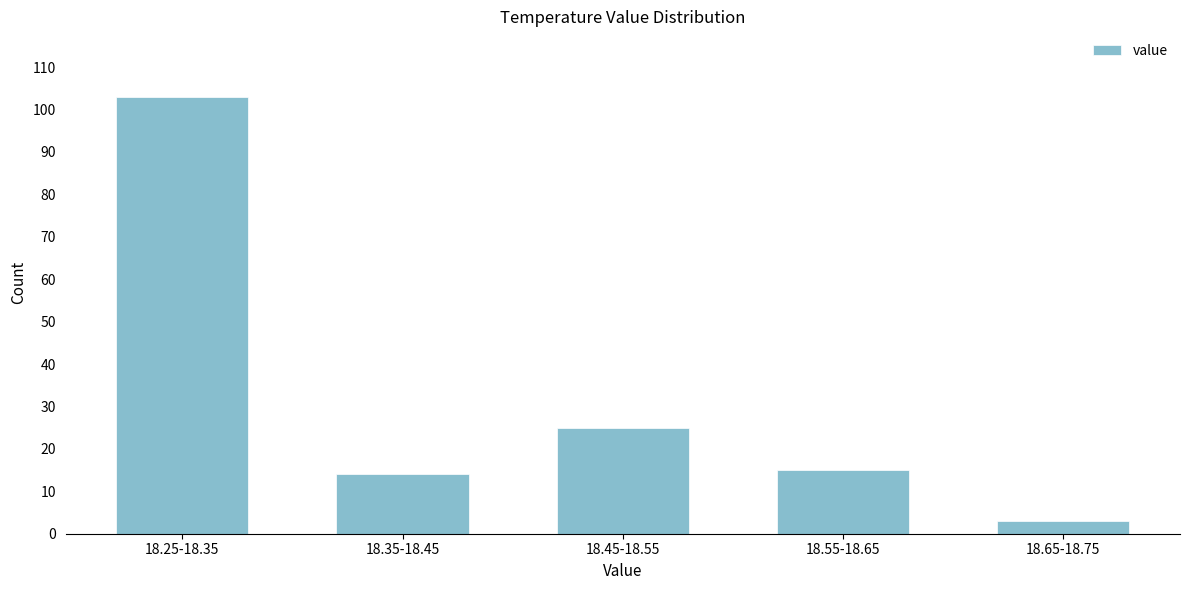

Reading right to left, list all the values displayed in this chart.

18.65-18.75=3	18.55-18.65=15	18.45-18.55=25	18.35-18.45=14	18.25-18.35=103